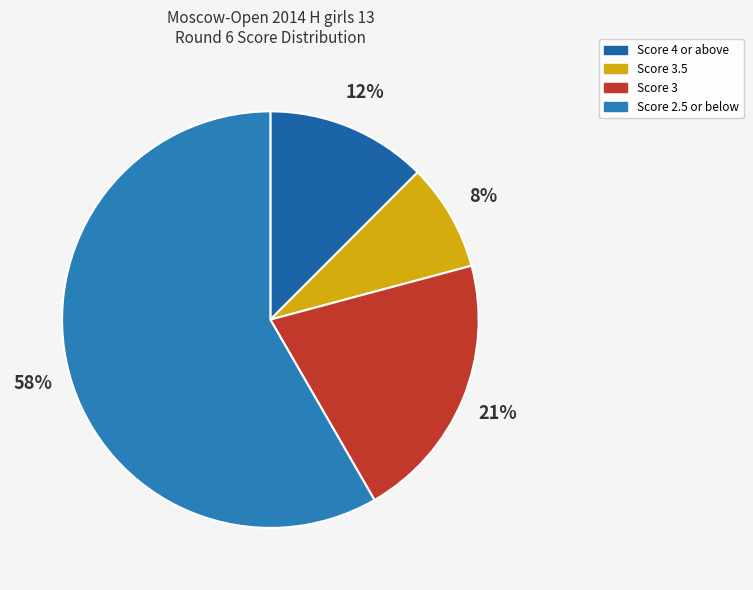

How many segments does this pie chart have?

4